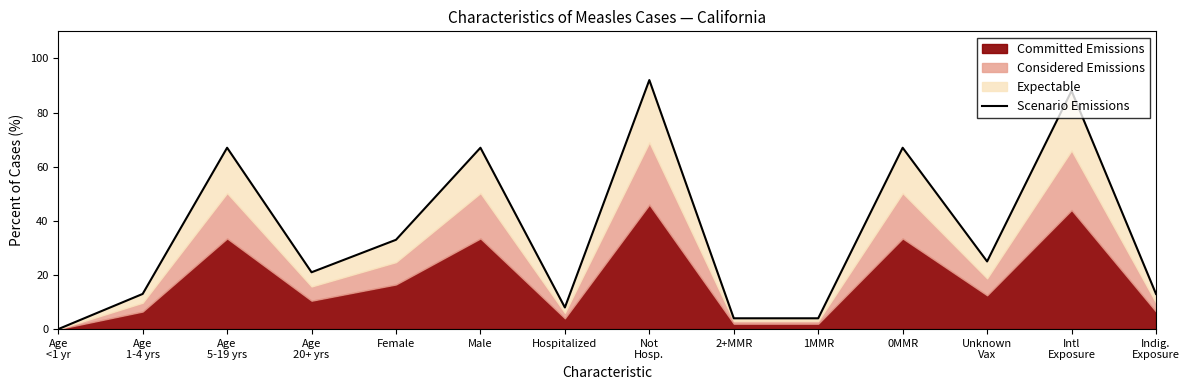

Which label corresponds to the smallest value in the chart?

Age
<1 yr